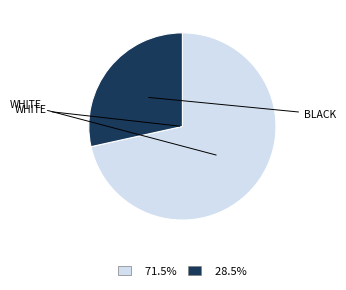

Count the number of slices in the pie.

2